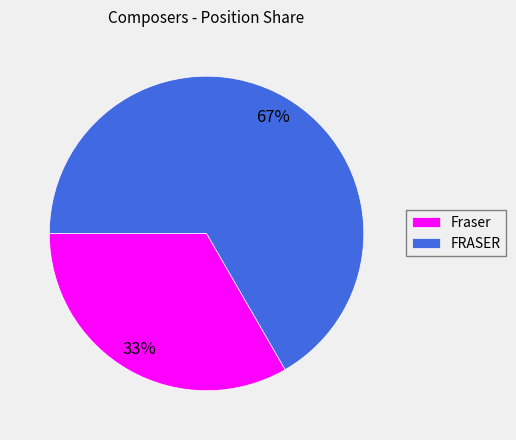

What is the largest slice in the pie chart?

FRASER